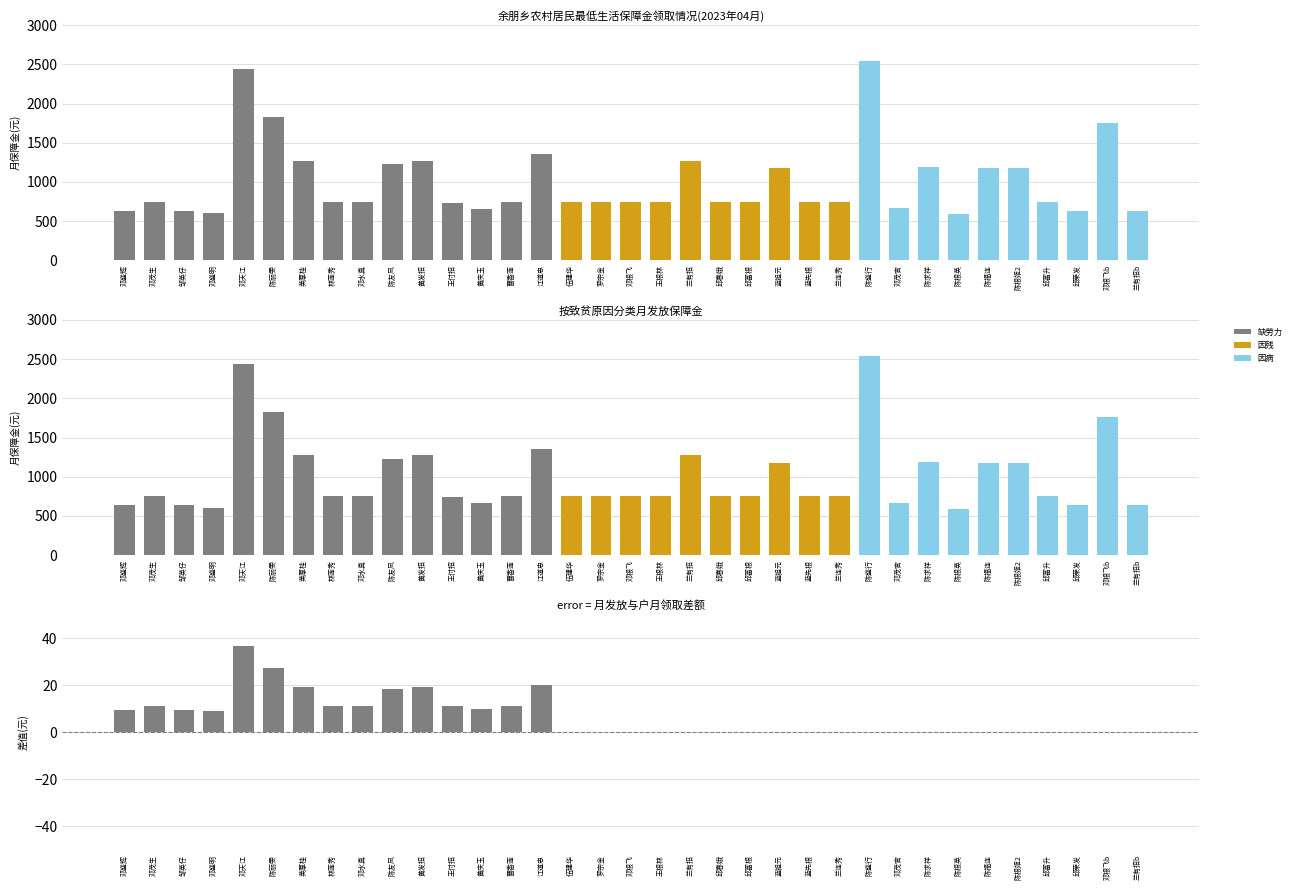

What is the sum of all 缺劳力 values?

15664.0